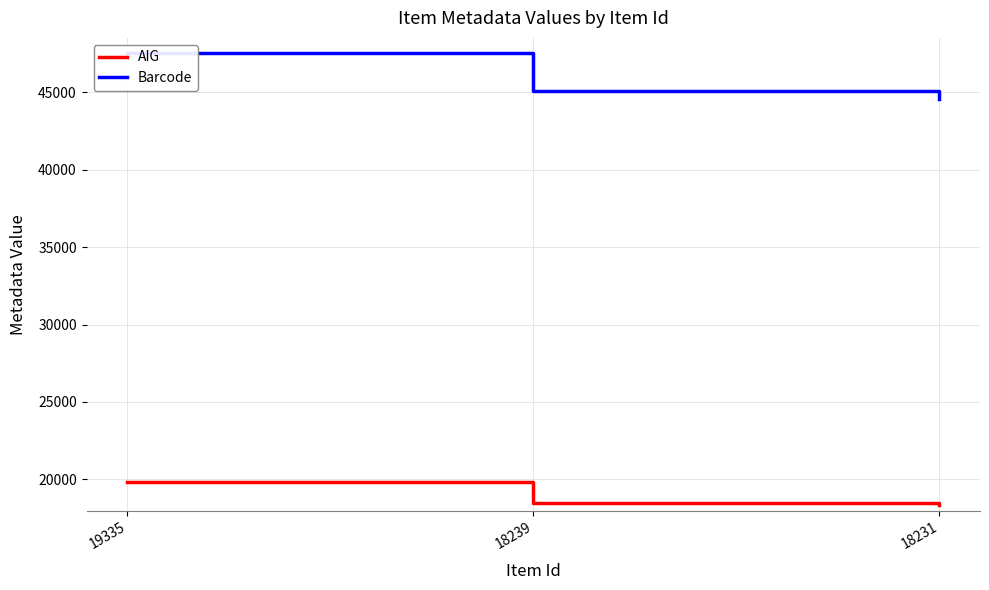

How many data points in Barcode are less than 45114?

1